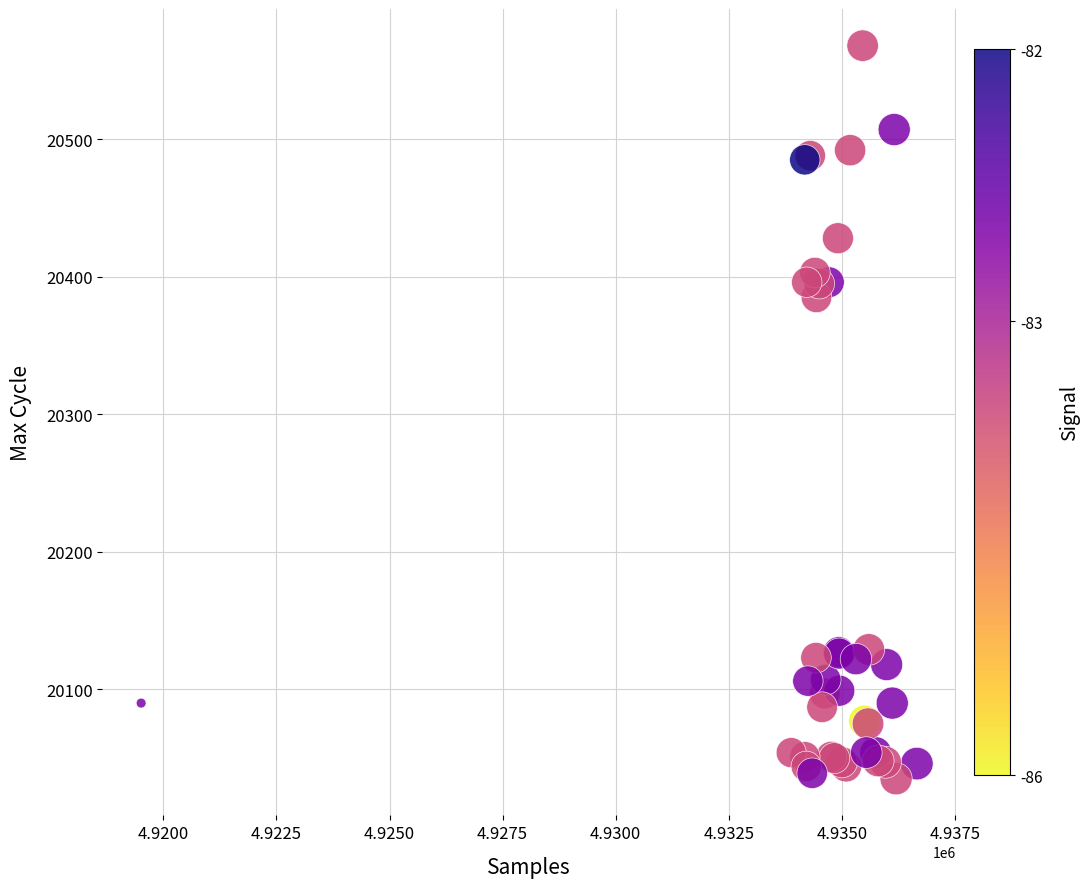

What Y value in the scatter plot is closest to 20301?

20385